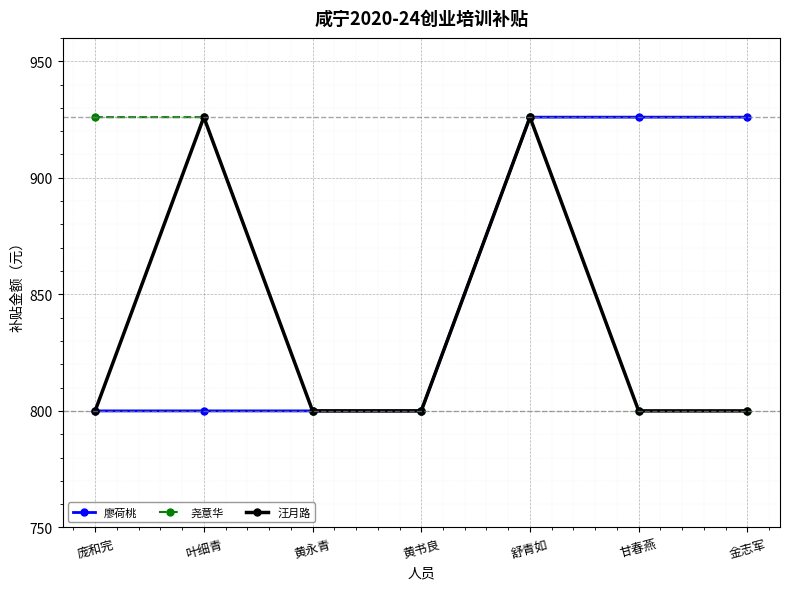

In 汪月路, how many points are higher than both neighbors (excluding endpoints)?

2